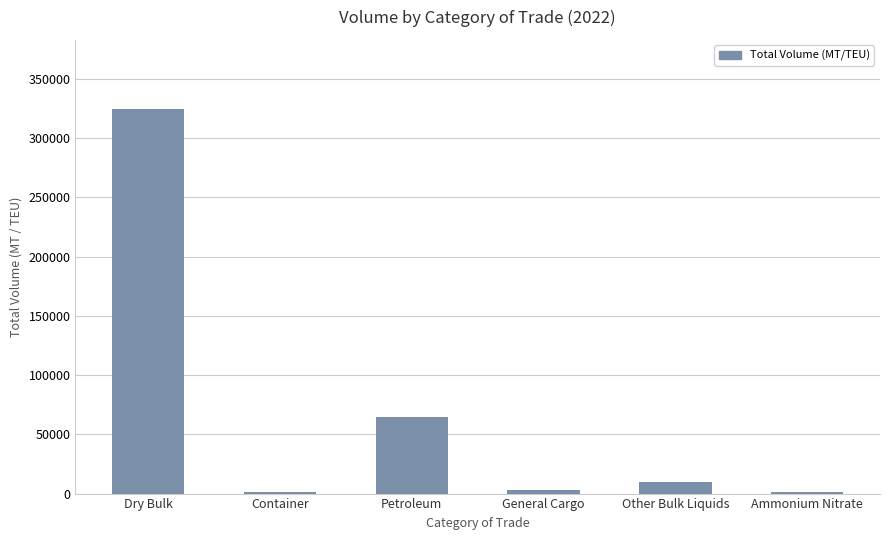

What is the difference between the maximum and minimum values?

322815